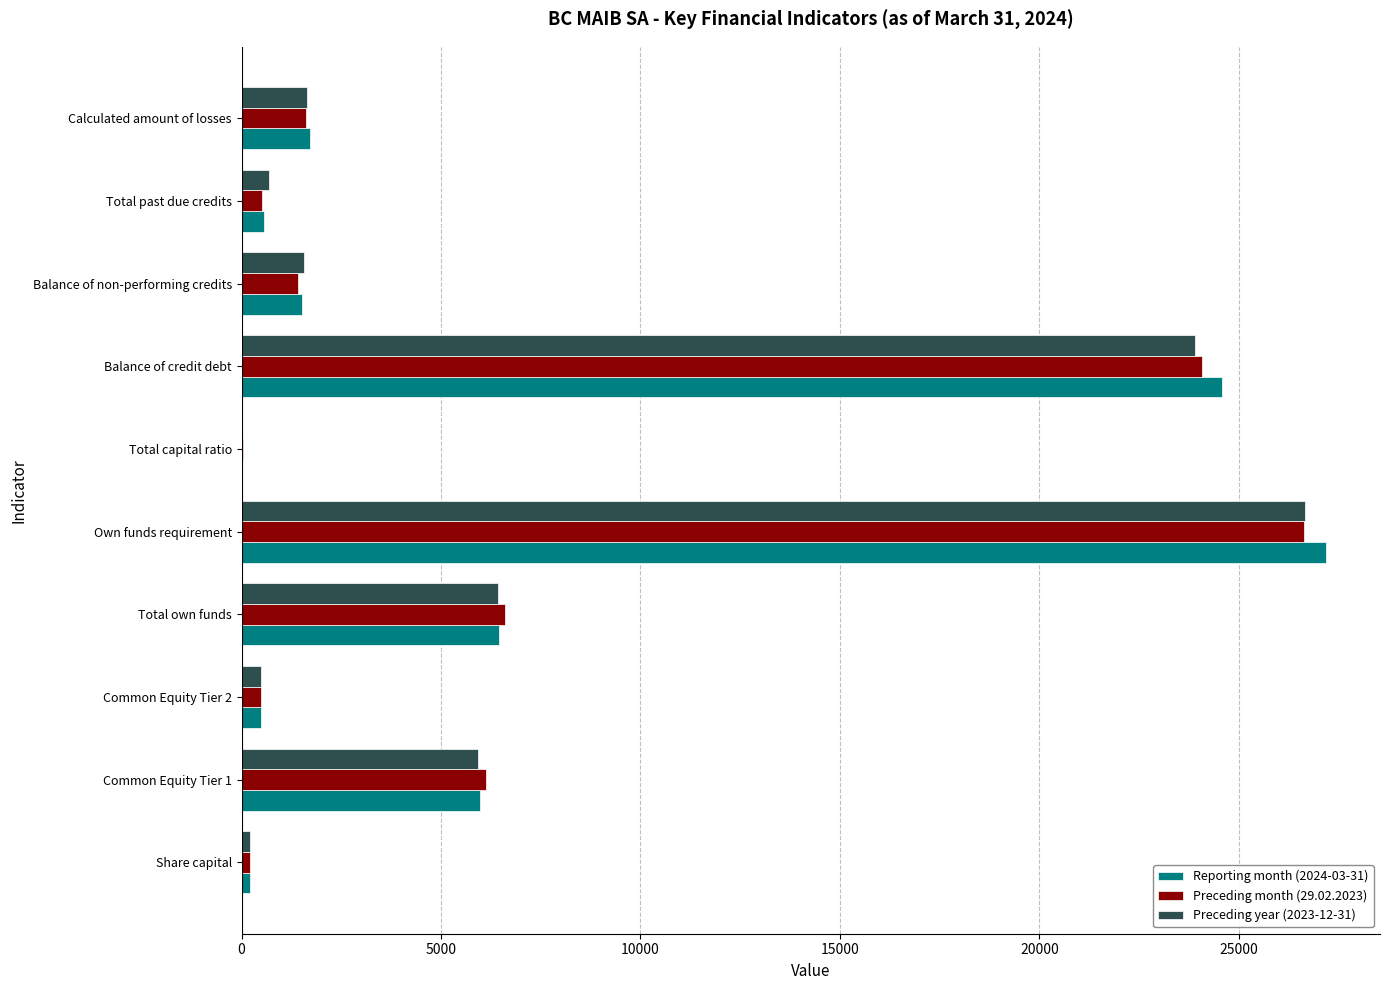

At which category is the sum across all series the highest?

Own funds requirement